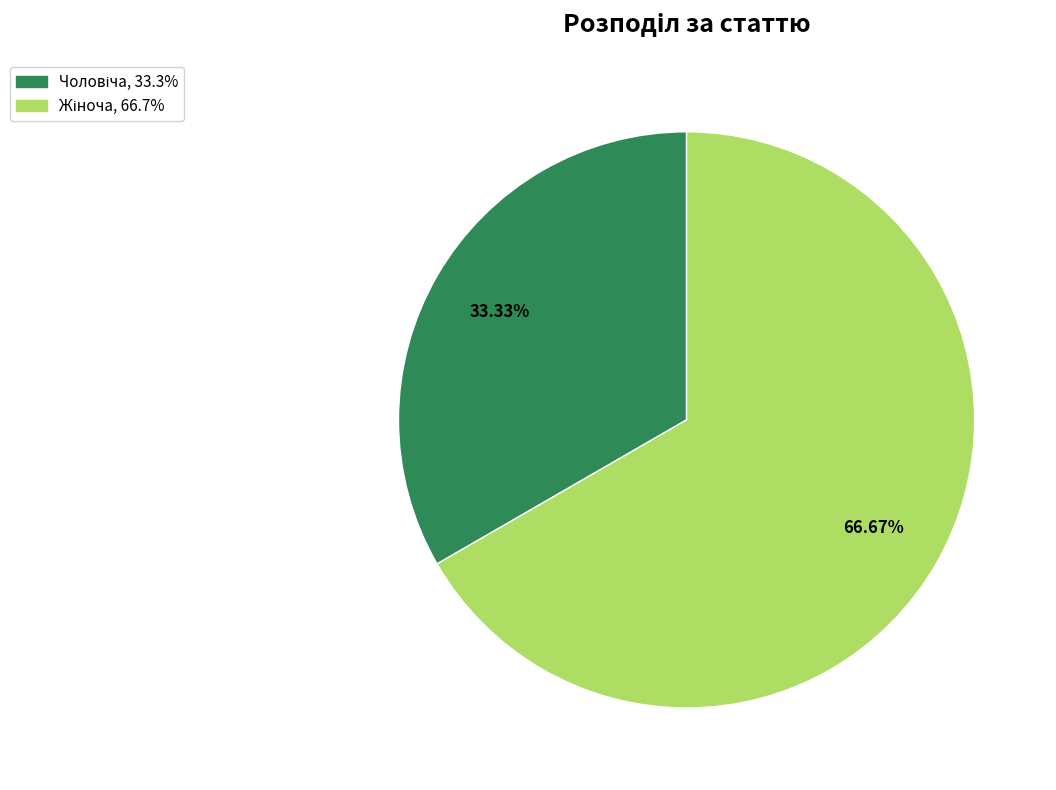

Does any single category account for the majority?

Yes